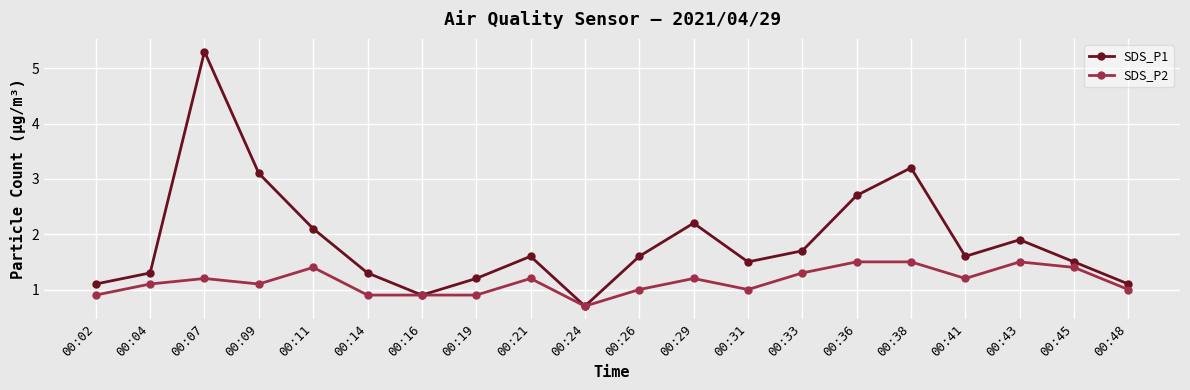

At 00:07, list the series in order from largest to smallest.

SDS_P1, SDS_P2